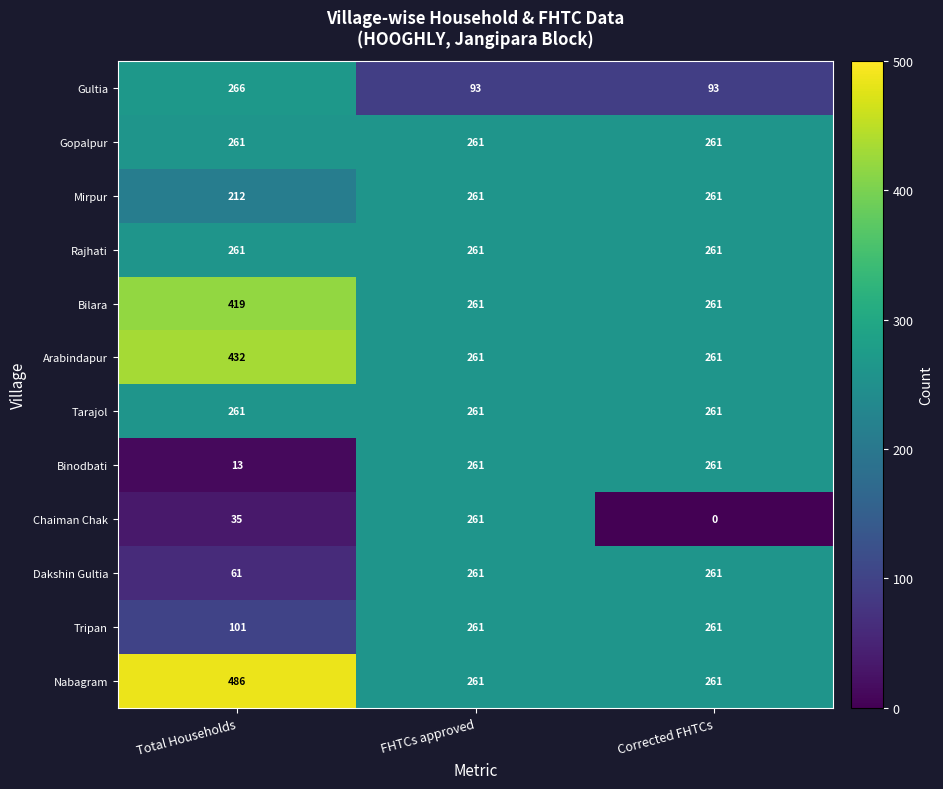

What is the spread (max minus min) of values at Total Households?

473